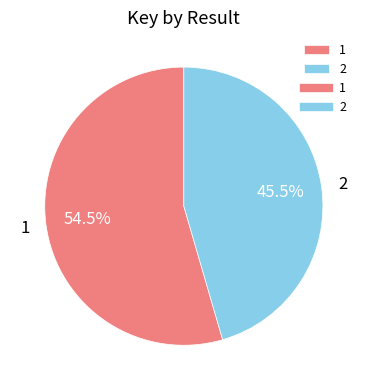

Does any single category account for the majority?

Yes